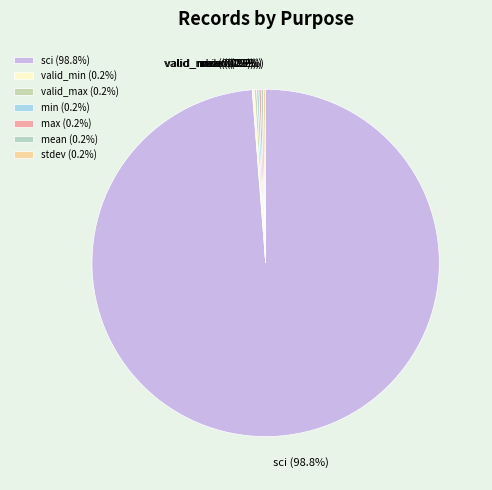

Is there any slice that represents more than half of the pie?

Yes